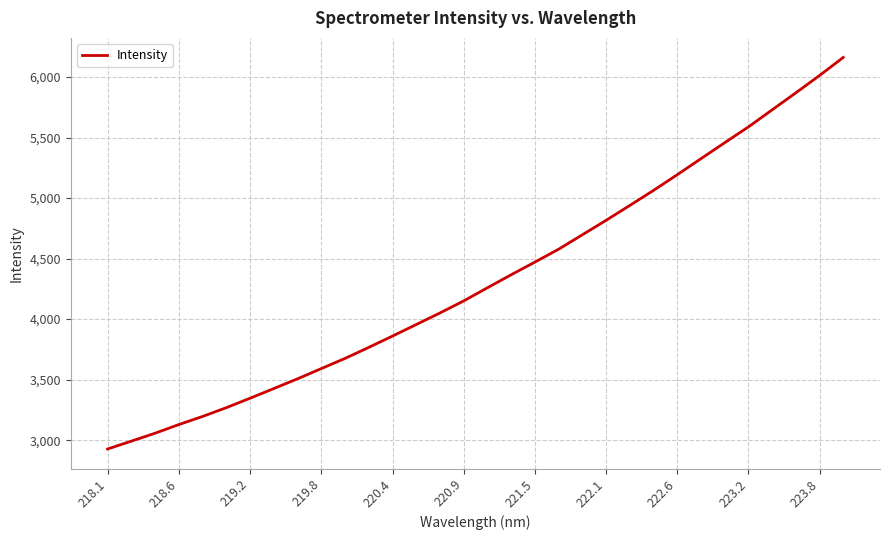

Reading left to right, list all the values displayed in this chart.

2927.0	2991.9	3057.5	3129.1	3195.9	3268.7	3346.6	3426.7	3507.1	3591.6	3675.7	3766.8	3860.2	3955.6	4051.2	4150.7	4259.5	4366.8	4471.5	4578.1	4697.2	4816.3	4939.4	5063.8	5193.2	5325.7	5457.4	5588.0	5728.8	5869.4	6012.5	6161.7